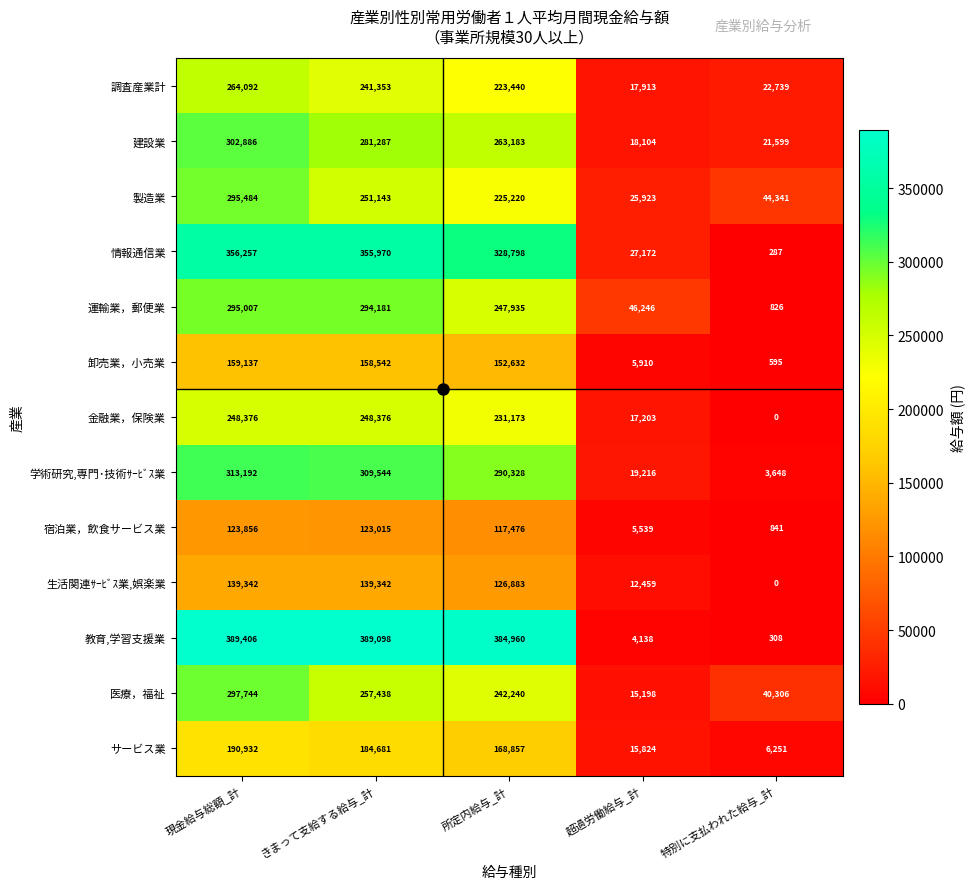

Which series has the largest total across all categories?

教育,学習支援業